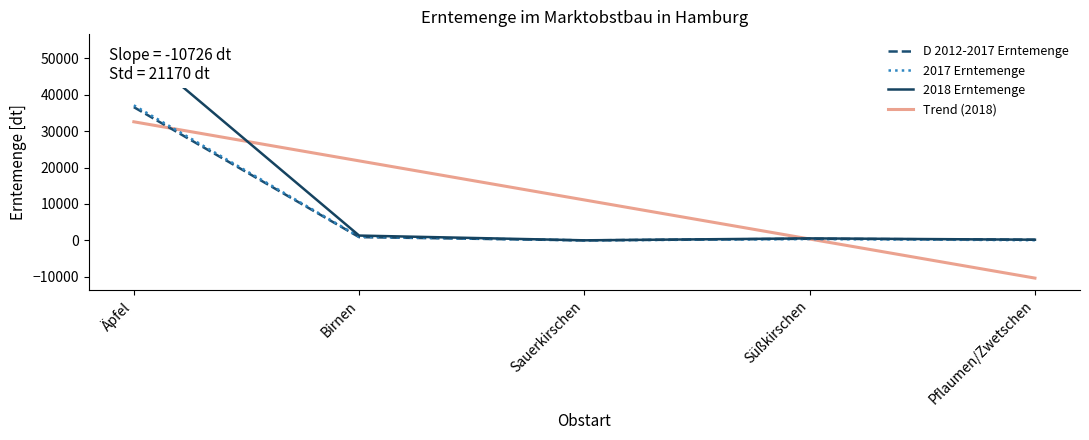

How many interior local peaks does the 2018 Erntemenge series have?

1